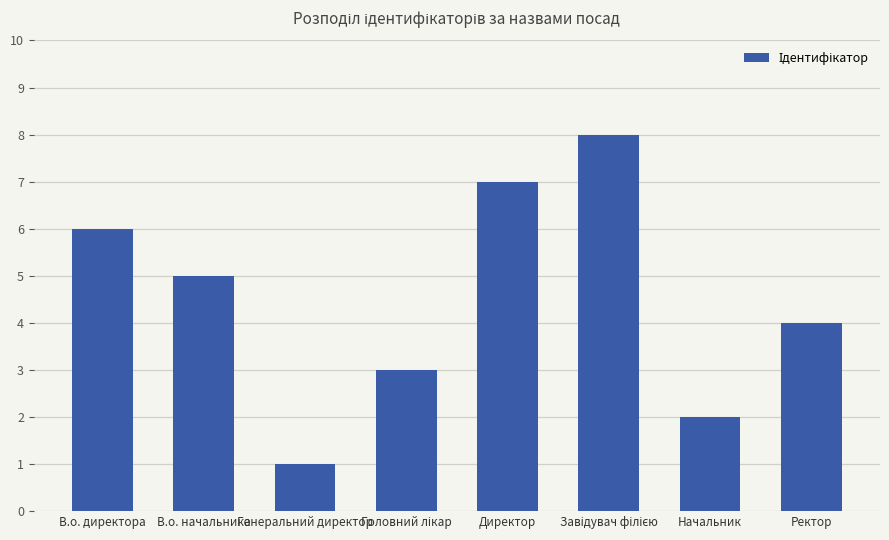

How many values are below 5?

4